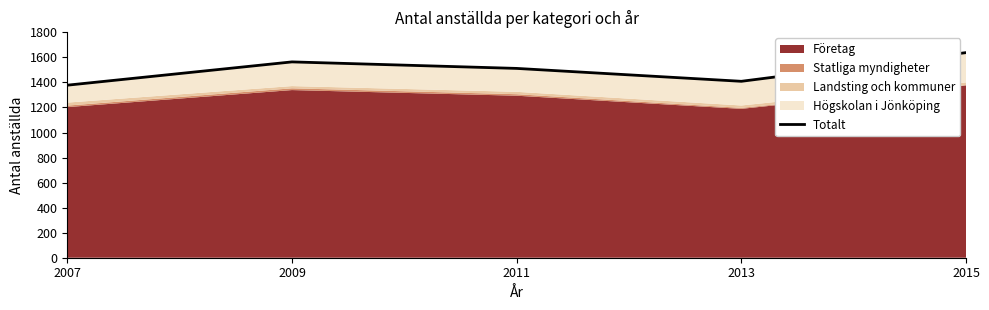

At which category does the chart reach its peak across all series?

2015